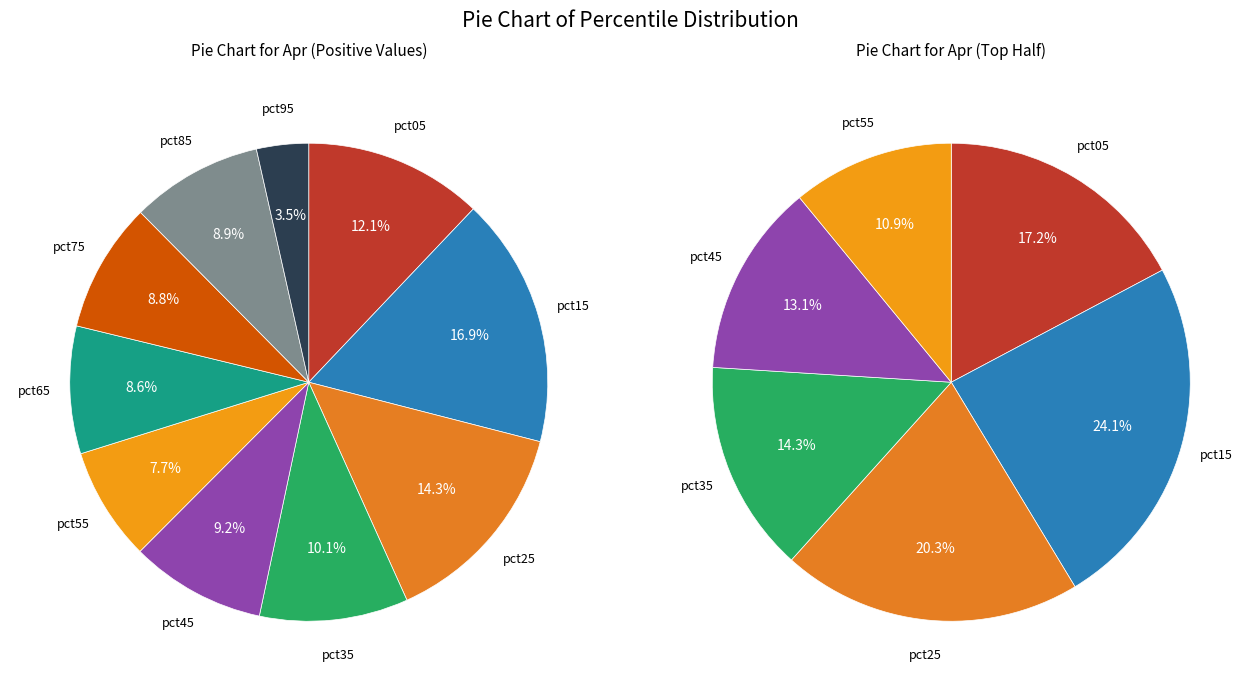

Rank the categories by value from lowest to highest.

pct95, pct55, pct65, pct75, pct85, pct45, pct35, pct05, pct25, pct15